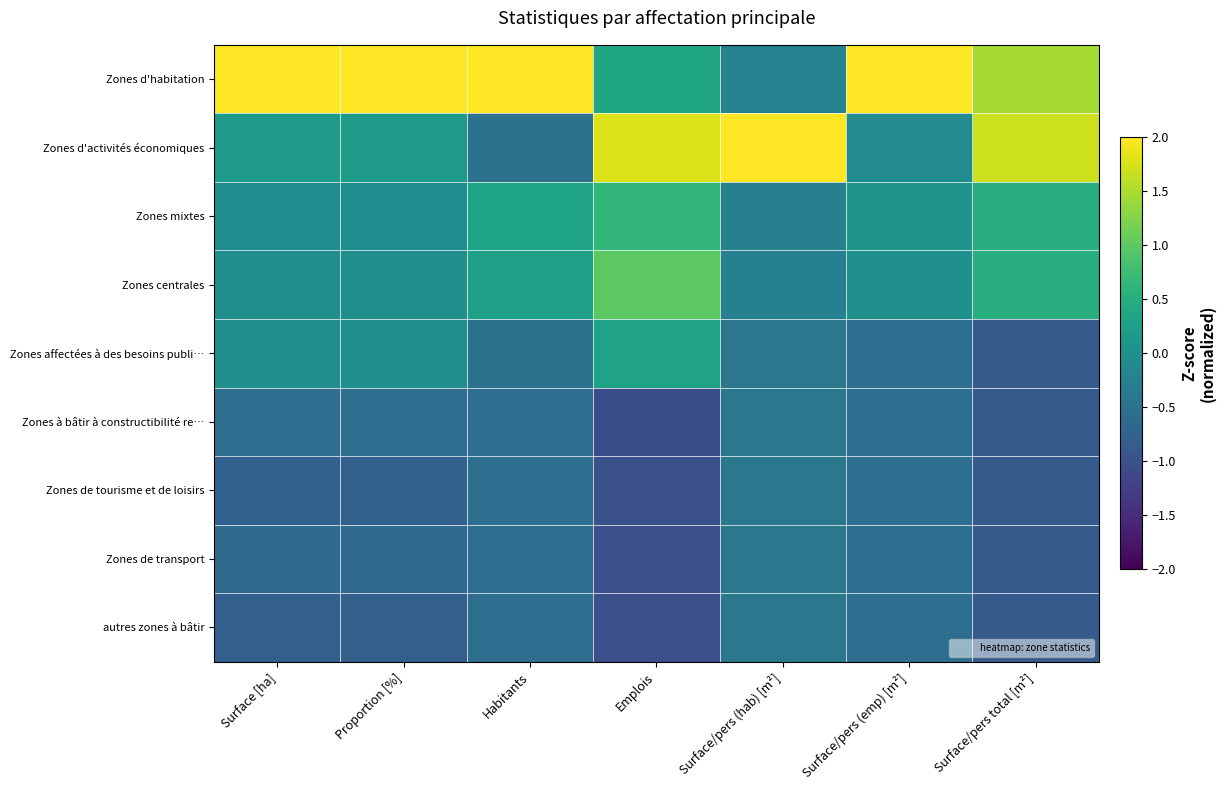

What is the spread (max minus min) of values at Surface/pers (hab) [m²]?

3.2